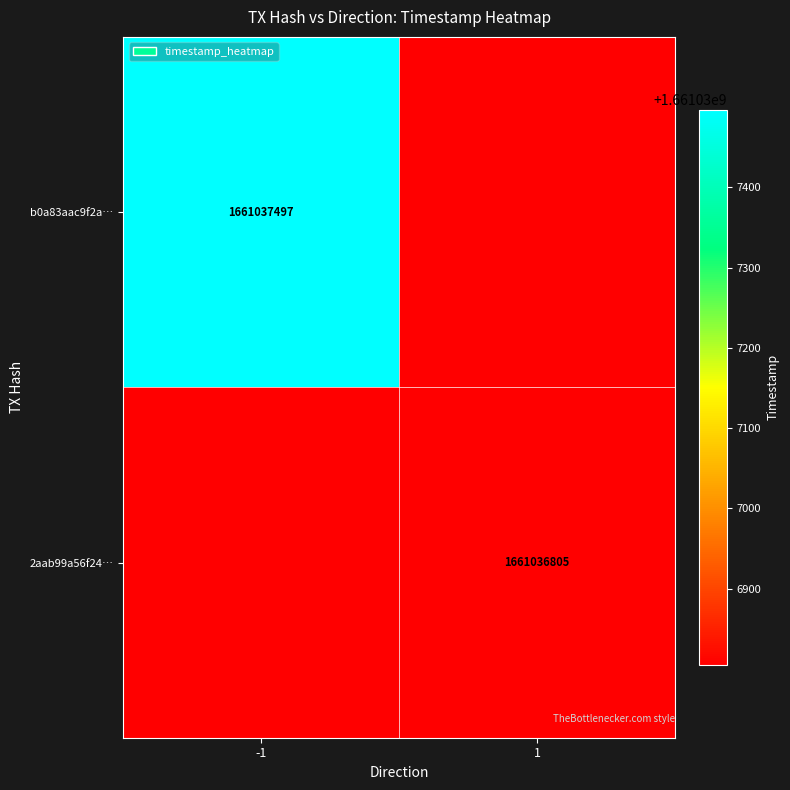

What is the difference between the b0a83aac9f2af9883edc00016f0ad1e63069bfa values at time_stamp and direction?

1661037498